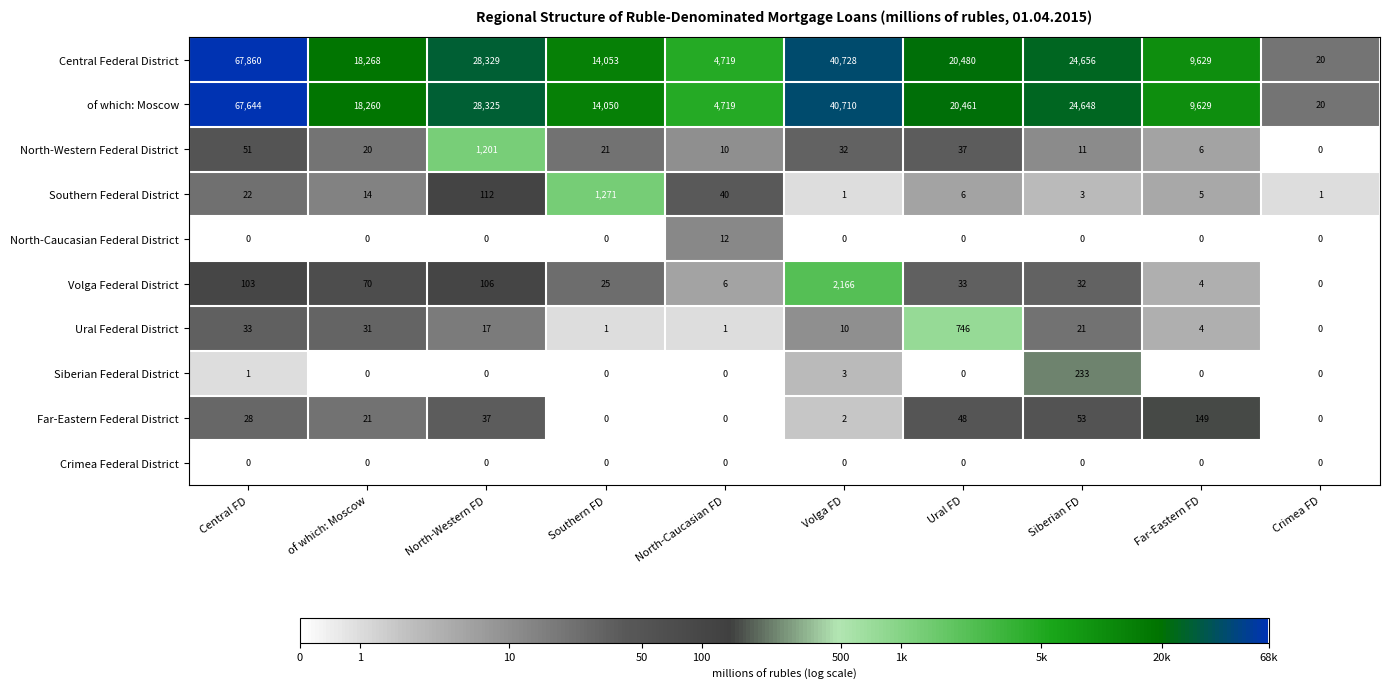

True or false: North-Caucasian Federal District has a value of 0 at Siberian FD.

True